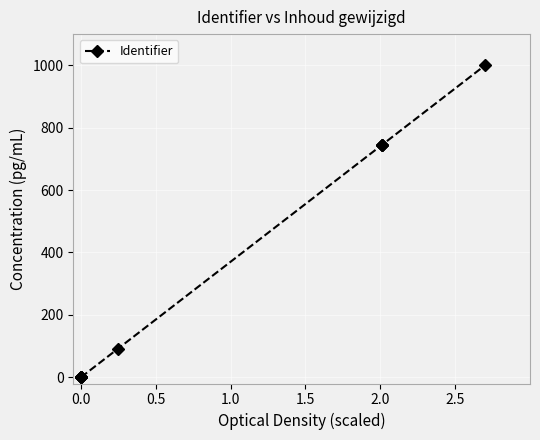

What is the maximum value shown in the chart?

1000.0